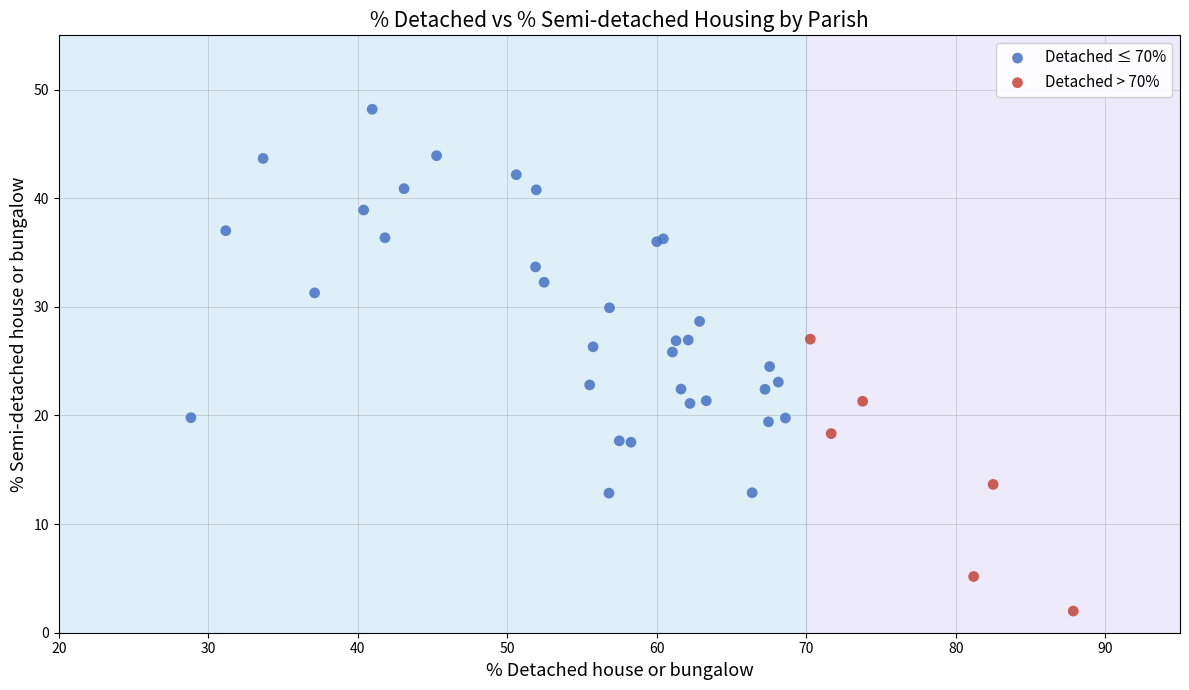

Which series contains the lowest Y value?

Detached > 70%